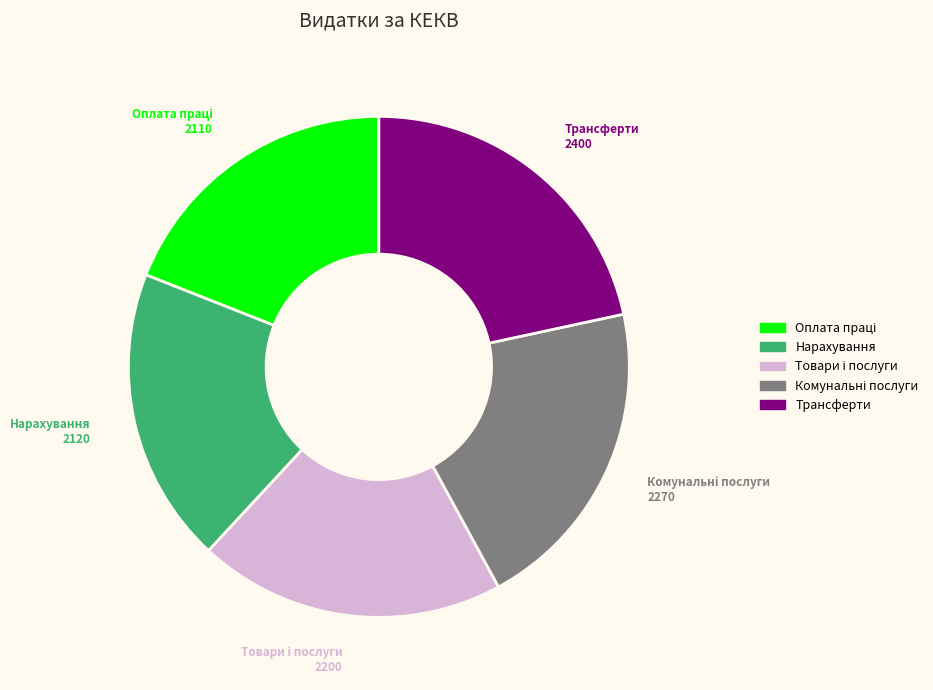

Which slice is the largest?

Трансферти